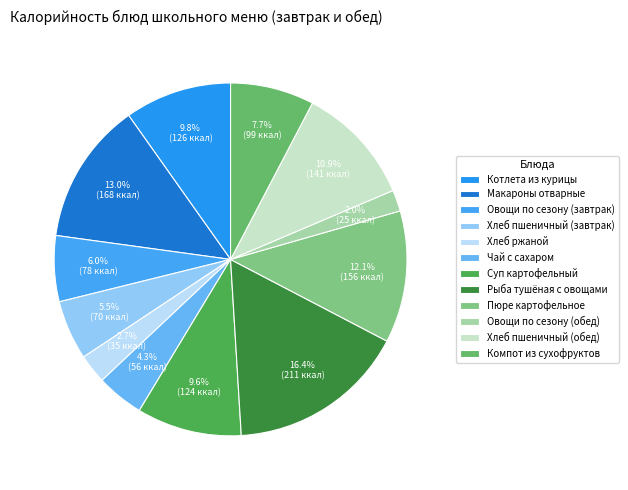

How many segments does this pie chart have?

12